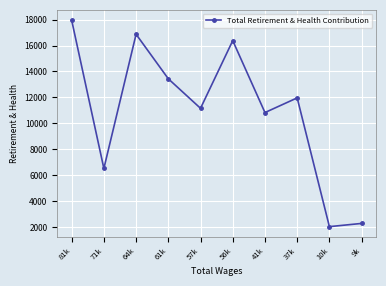

What is the difference between the second highest and second lowest values?

14596